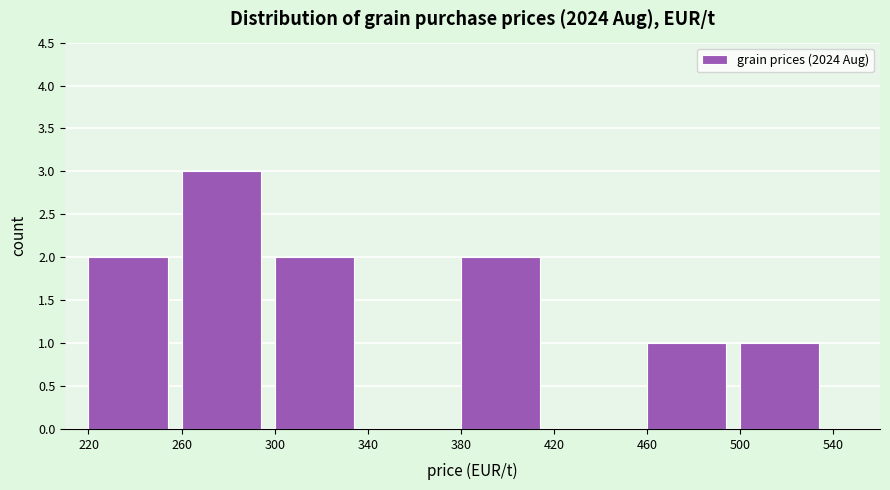

Reading left to right, list every bar in this chart as the range it spans on the x-axis followed by its height. The values are not printed on the chart, so give them approximately, as read against the axis.

220 to 260: 2
260 to 300: 3
300 to 340: 2
340 to 380: 0
380 to 420: 2
420 to 460: 0
460 to 500: 1
500 to 540: 1